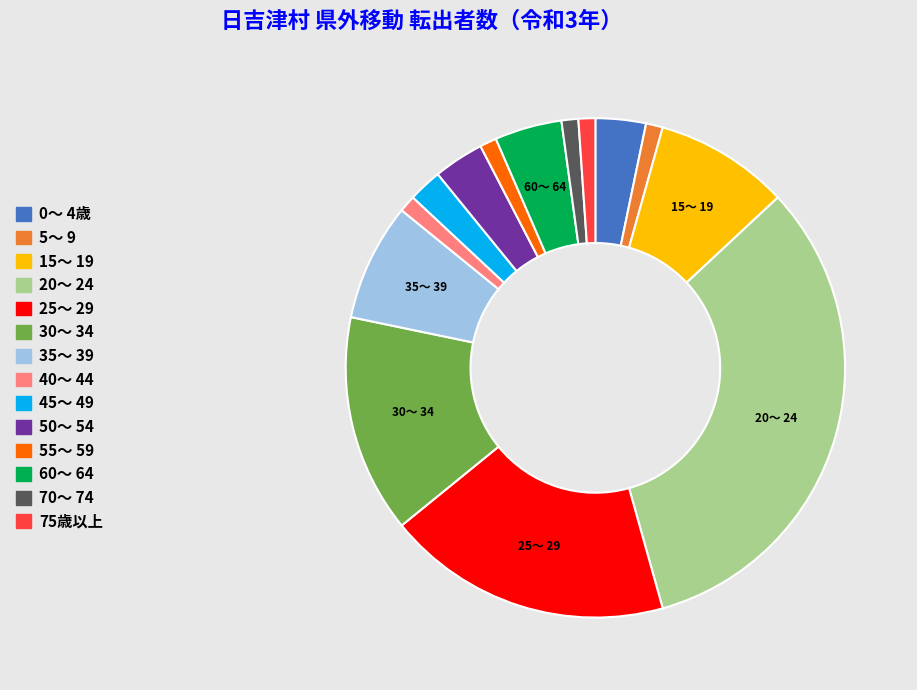

Is there any slice that represents more than half of the pie?

No